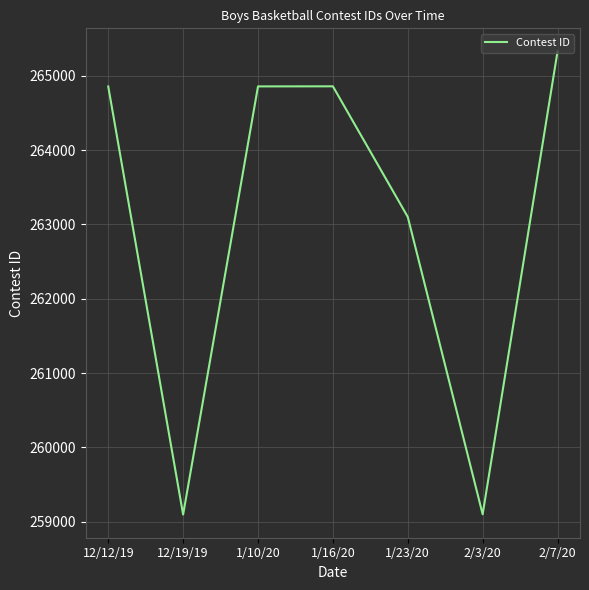

Where is the data nearest to the value 262212?

1/23/20